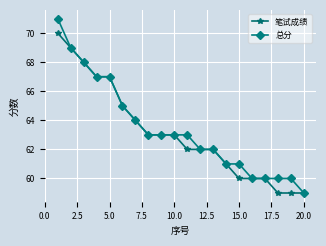

What is the value of the 总分 point at the 5th from the left?

67